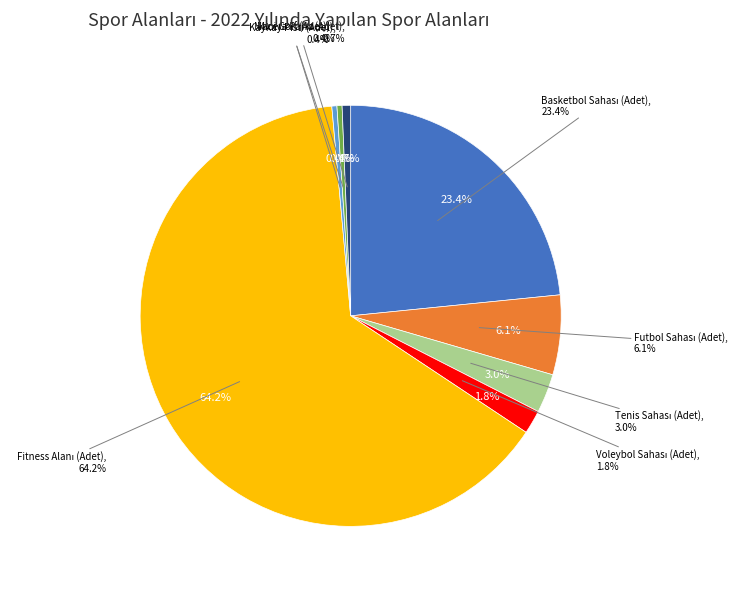

What percentage do Mini Golf (Adet) and Fitness Alanı (Adet) together represent?

64.6%